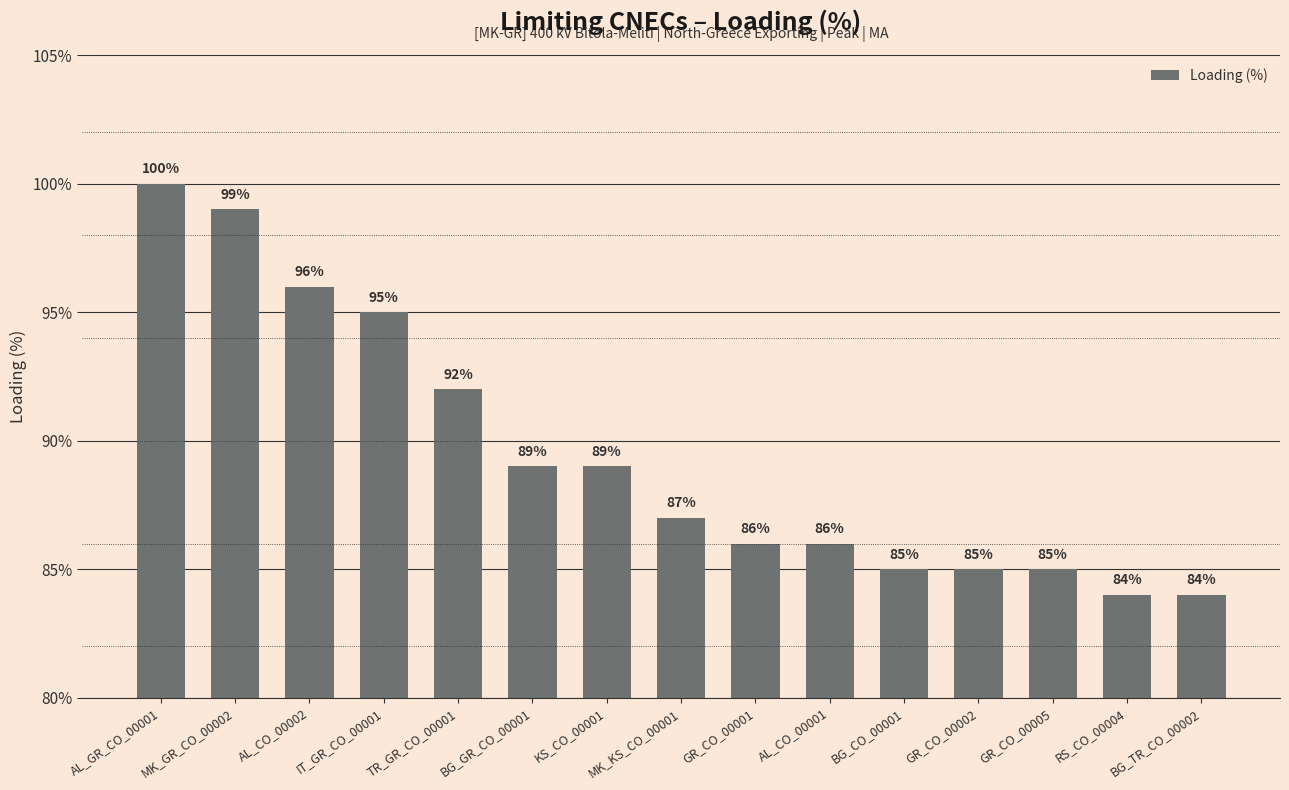

Which category has the highest value across all series?

AL_GR_CO_00001